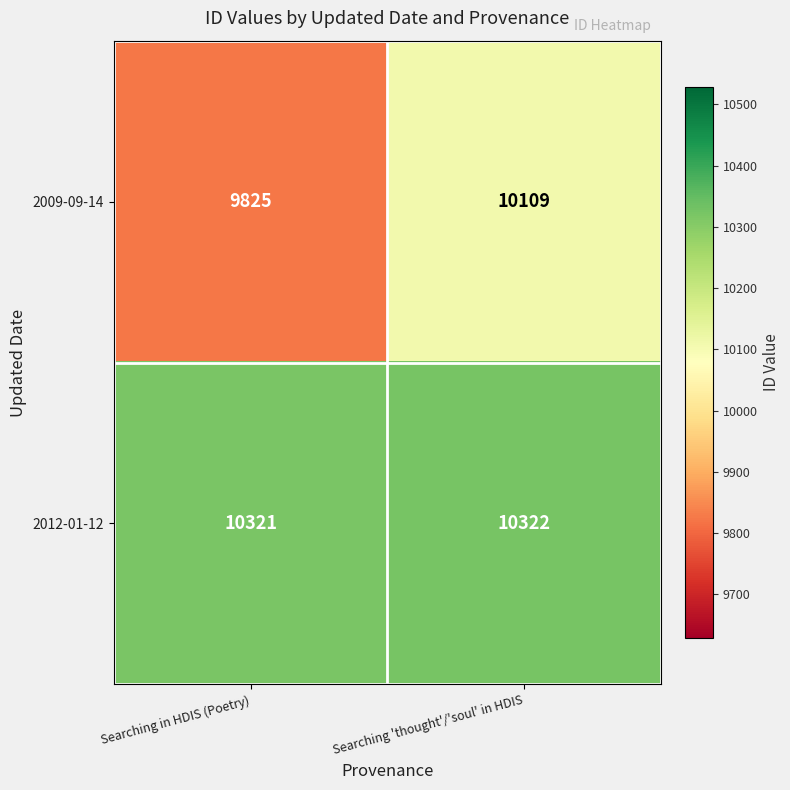

Which series has the widest spread of values?

2009-09-14